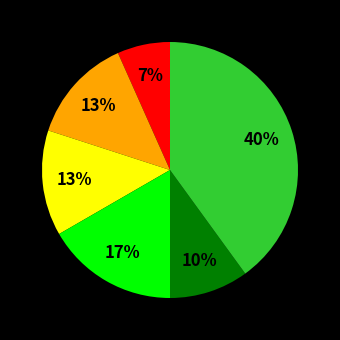

To the nearest percent, what is the average slice percentage?

17%